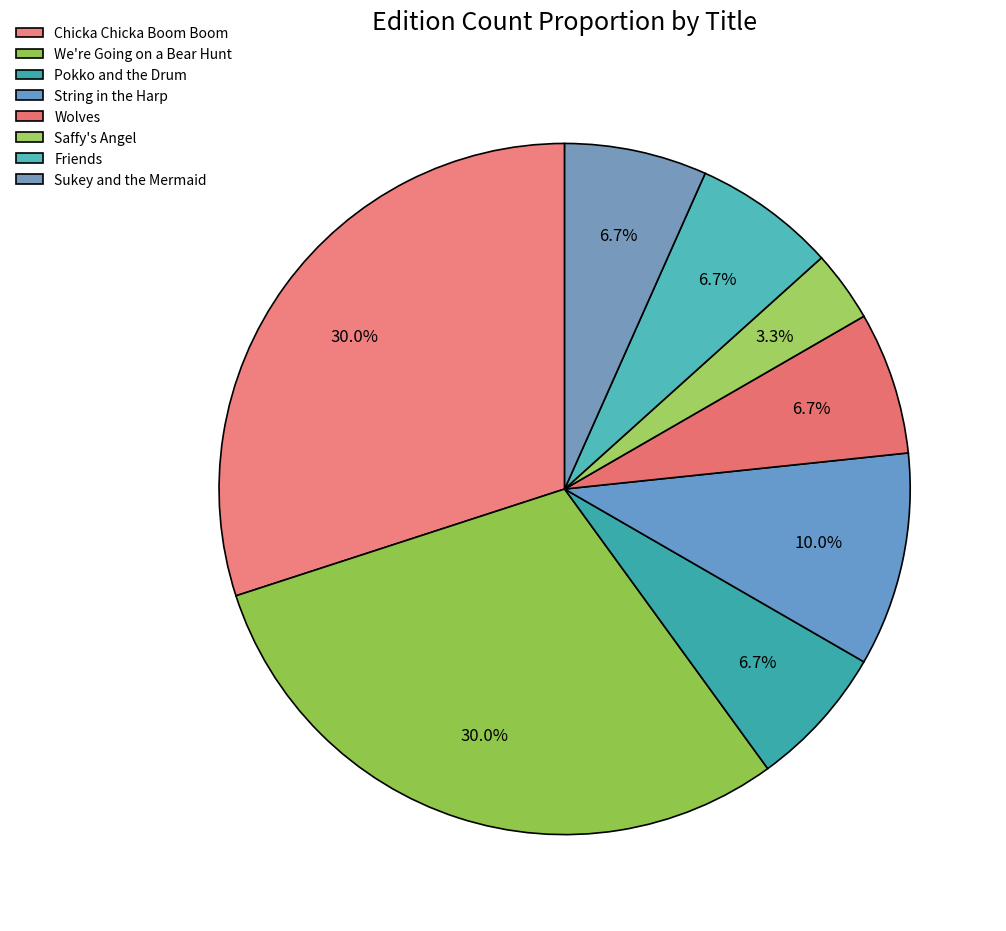

To the nearest percent, what is the combined percentage of Friends and Sukey and the Mermaid?

13%